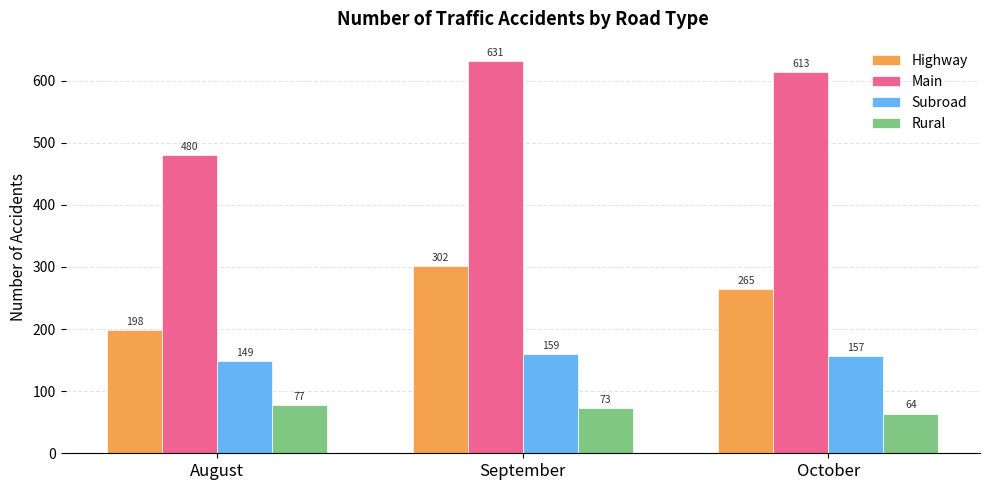

How many Rural values are between 64 and 77?

3